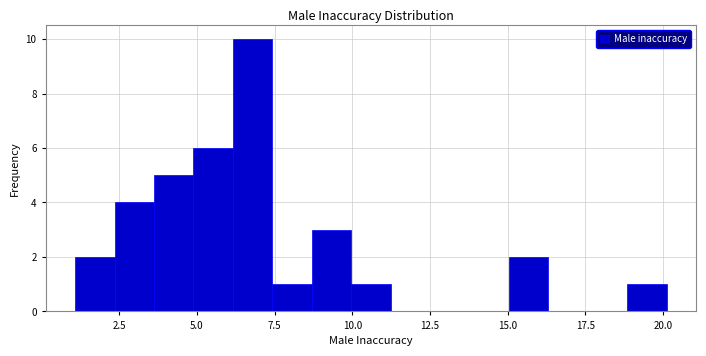

Around what value on the x-axis is the tallest bar? Give the approximate position of its centre, as read against the axis.

7.0